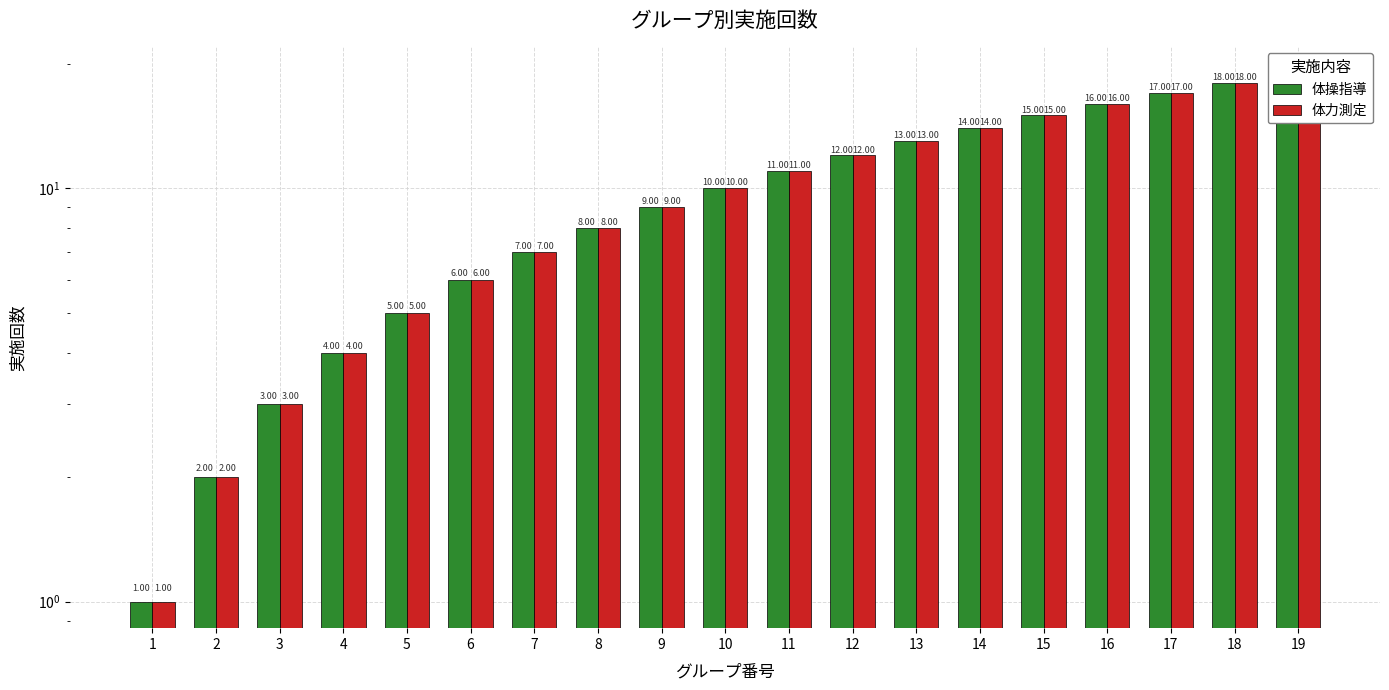

At which label is 体力測定 closest to 10?

10